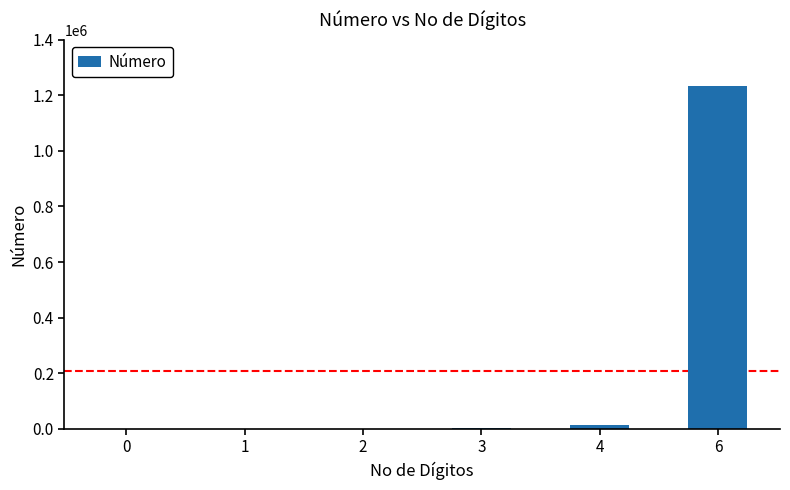

What is the maximum value shown in the chart?

1234567